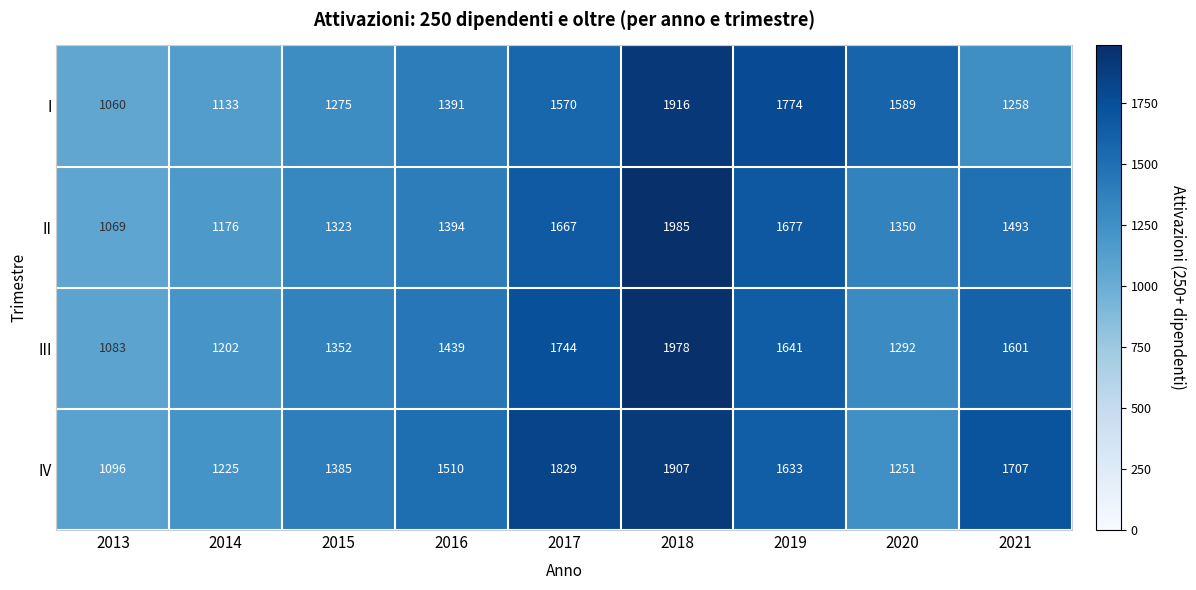

Which series has the widest spread of values?

II